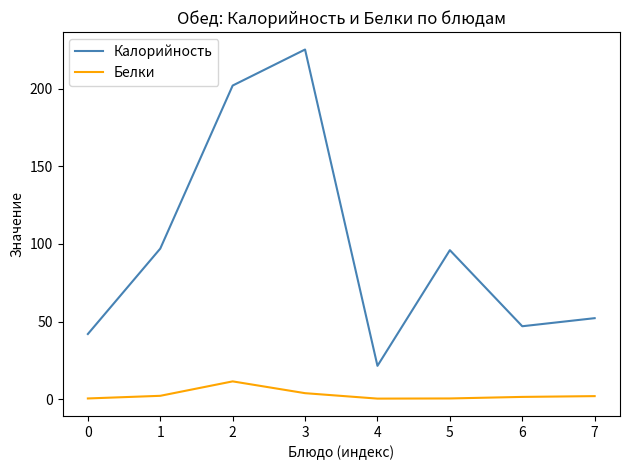

True or false: Калорийность and Белки cross at least once.

False